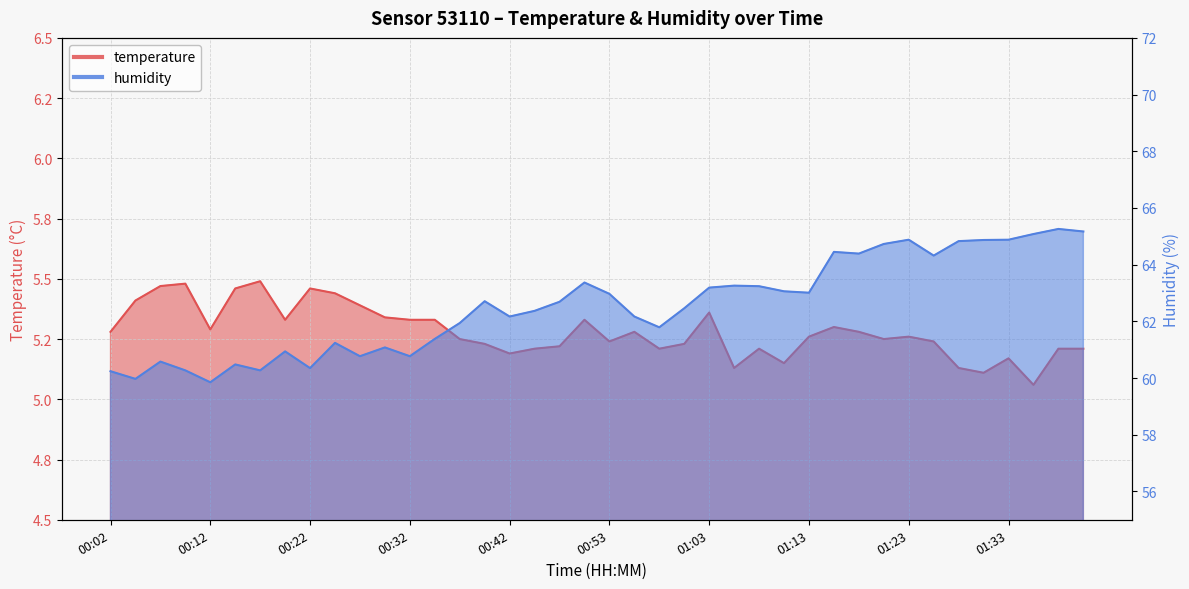

What is the spread (max minus min) of values at 00:30?

55.7